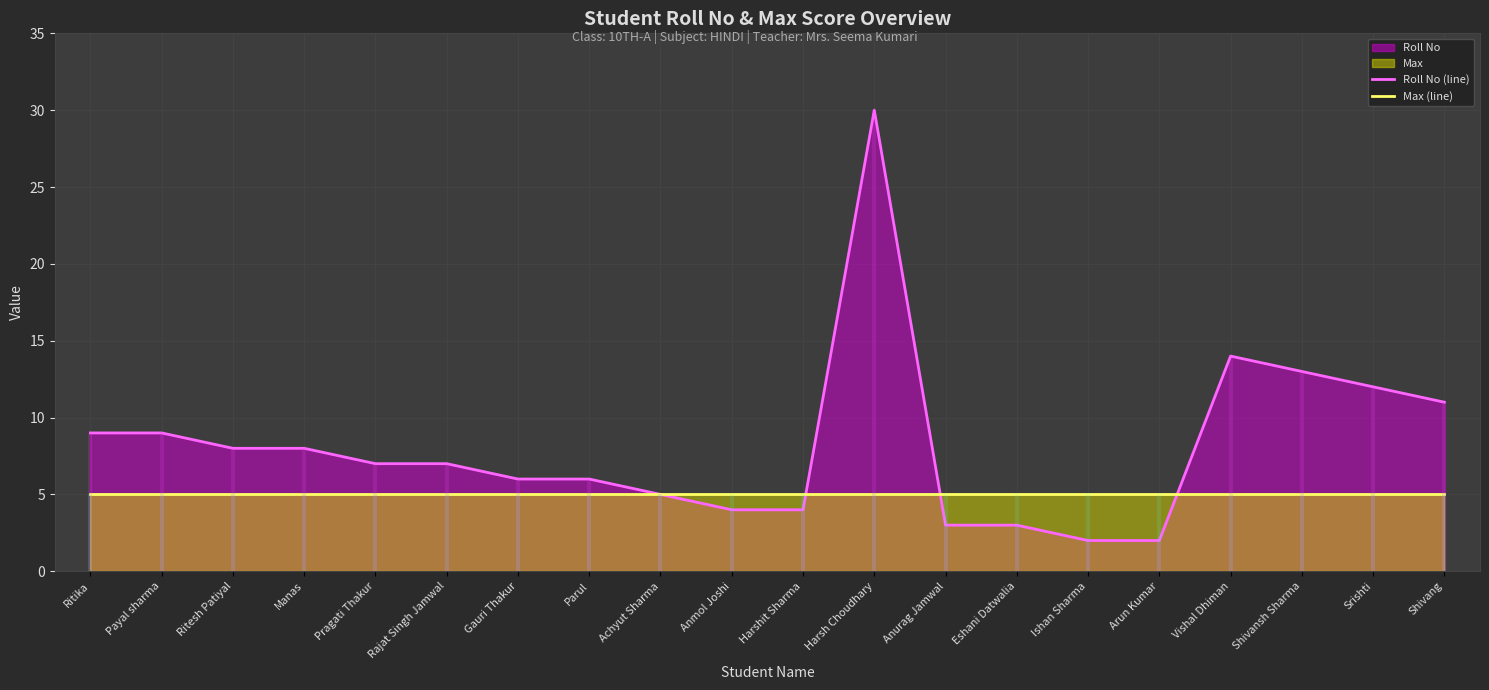

What is the total value across all series at Srishti?

17